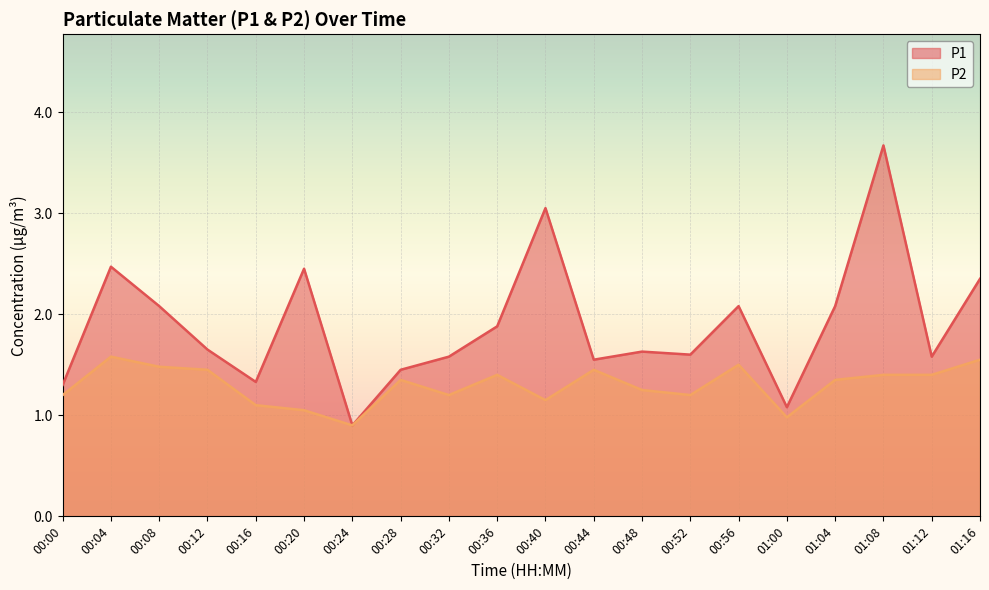

Is the value of P1 at 00:04 greater than the value of P2 at 01:00?

Yes